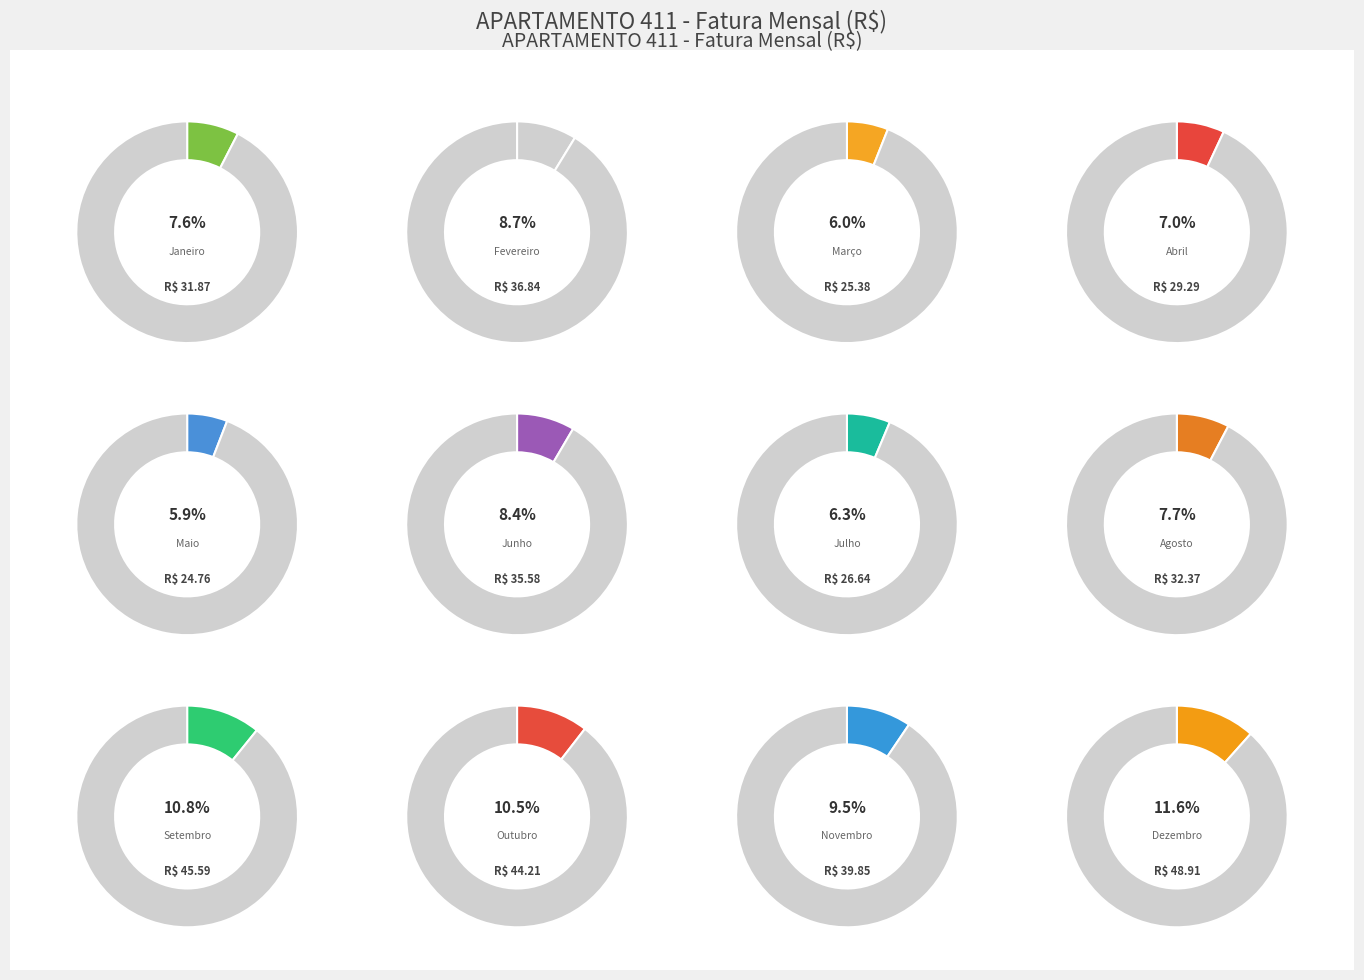

Is there a majority slice in this chart?

No